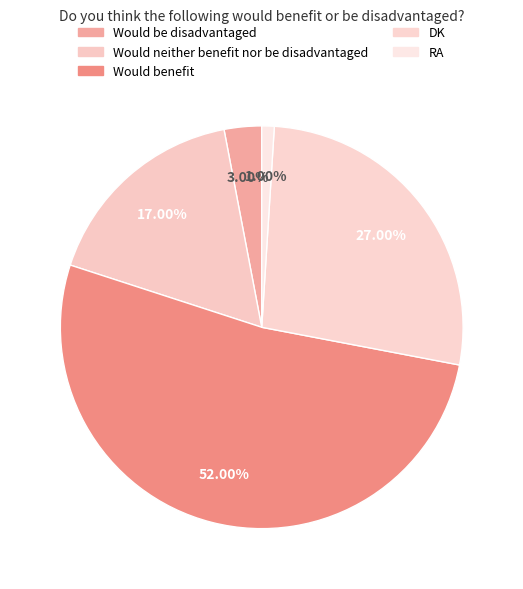

Count the number of slices in the pie.

5